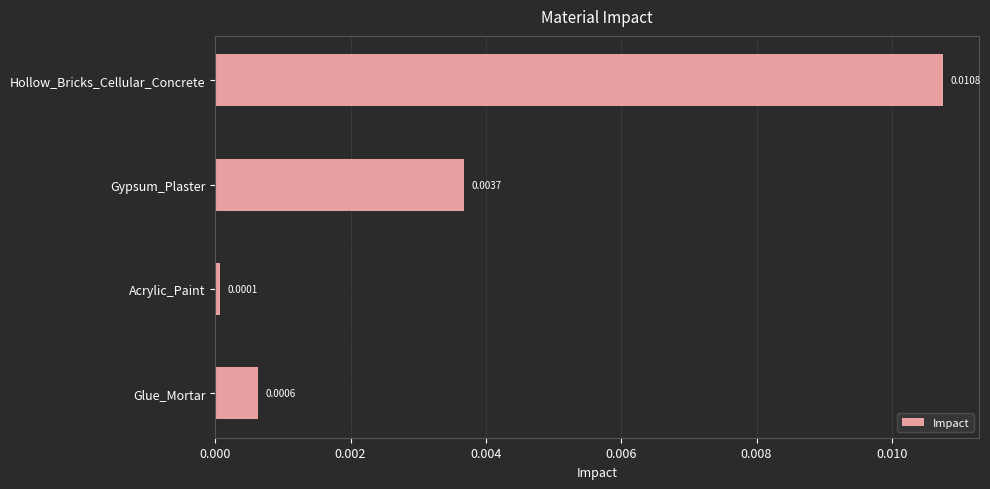

Are the bars horizontal?

Yes